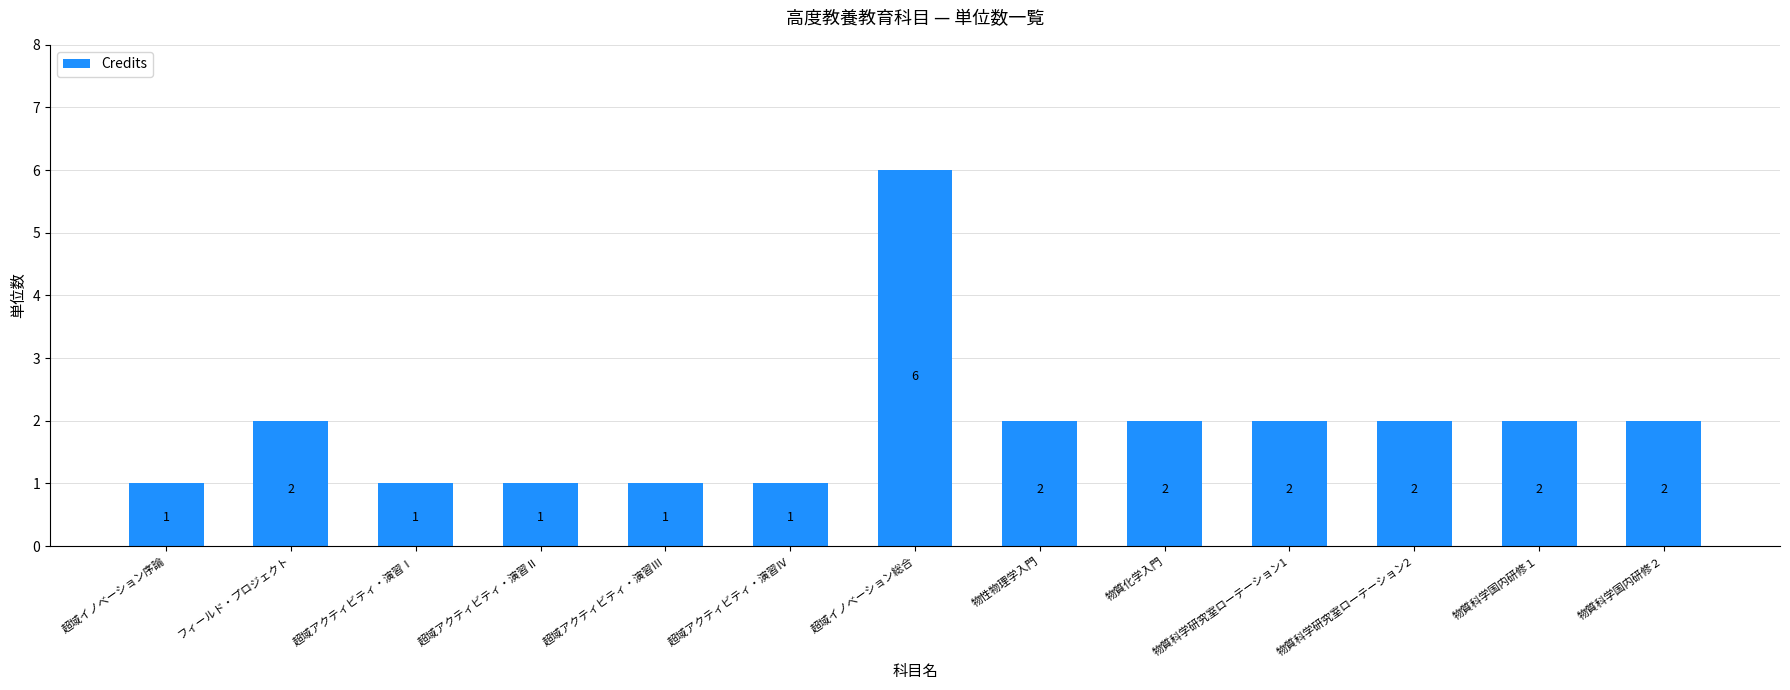

Which label corresponds to the largest value in the chart?

超域イノベーション総合